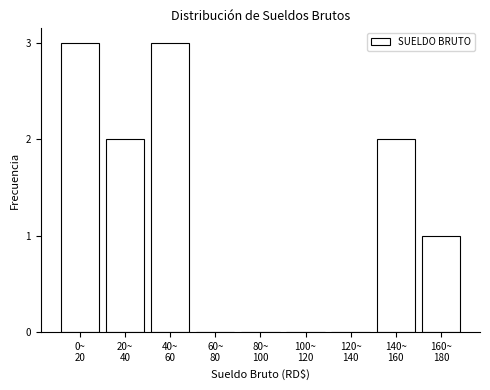

What is the greatest value displayed?

3